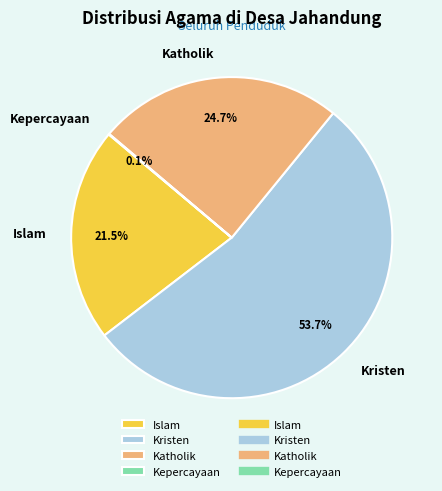

What percentage do Islam and Kristen together represent?

75.2%